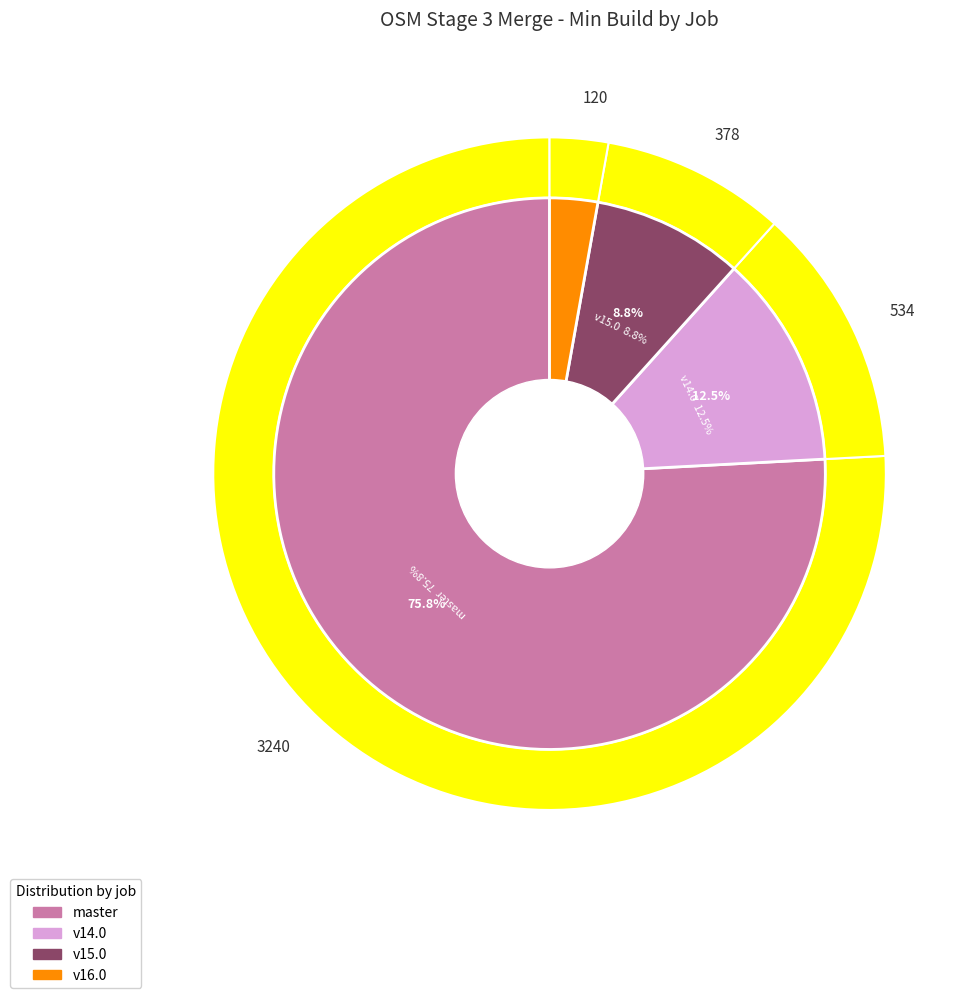

Which has a higher value, osm-stage_3-merge/master or osm-stage_3-merge/v15.0?

osm-stage_3-merge/master